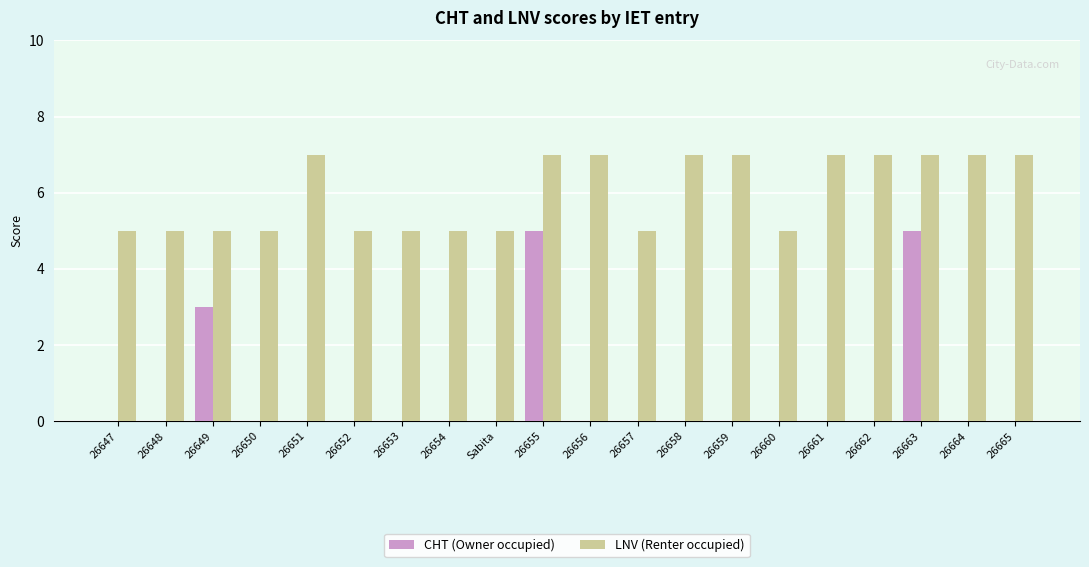

Reading left to right, list all the values displayed in this chart.

CHT (Owner occupied): 26647=0	26648=0	26649=3	26650=0	26651=0	26652=0	26653=0	26654=0	Sabita=0	26655=5	26656=0	26657=0	26658=0	26659=0	26660=0	26661=0	26662=0	26663=5	26664=0	26665=0
LNV (Renter occupied): 26647=5	26648=5	26649=5	26650=5	26651=7	26652=5	26653=5	26654=5	Sabita=5	26655=7	26656=7	26657=5	26658=7	26659=7	26660=5	26661=7	26662=7	26663=7	26664=7	26665=7